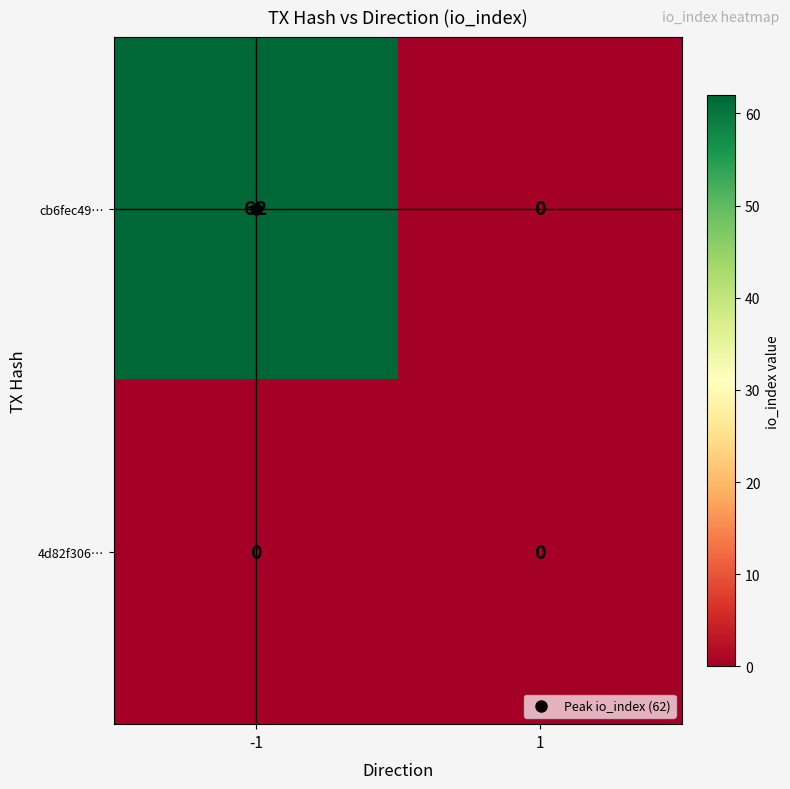

Which series has the widest spread of values?

cb6fec49…